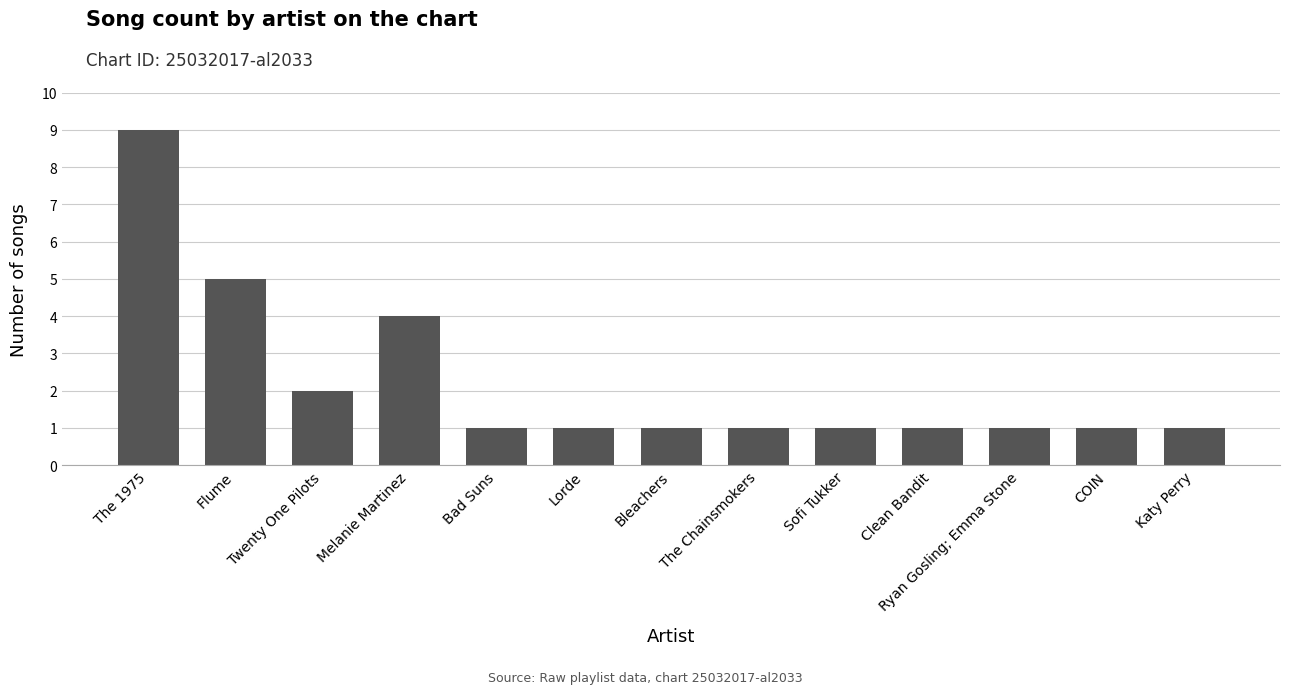

What is the label of the 12th bar from the right?

Flume